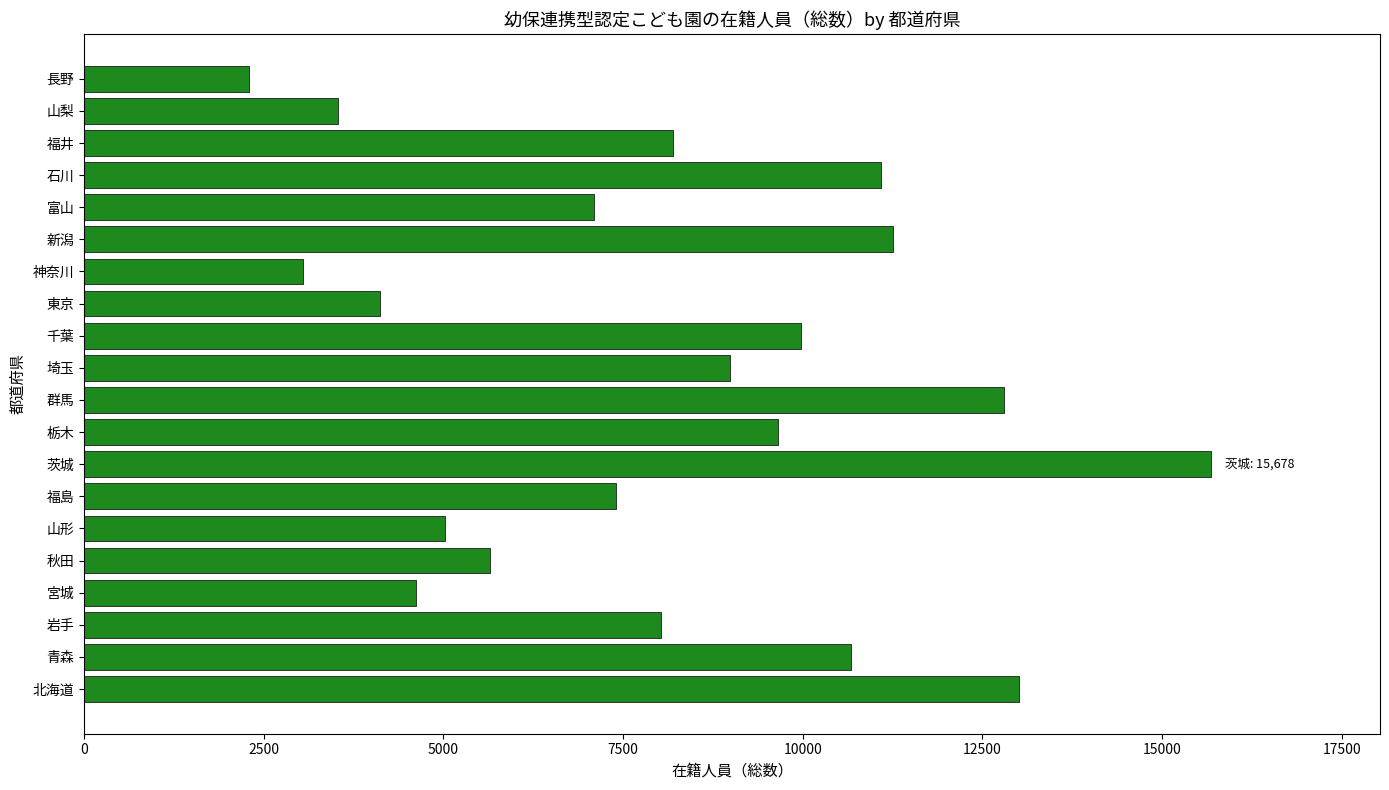

At which category does the chart reach its peak across all series?

茨城